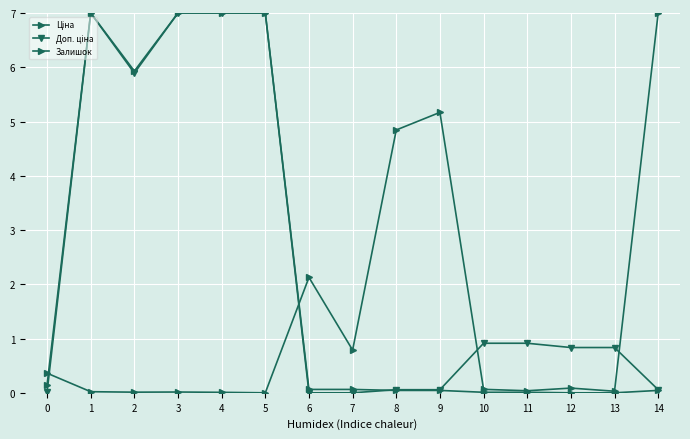

Count the number of data series in this chart.

3